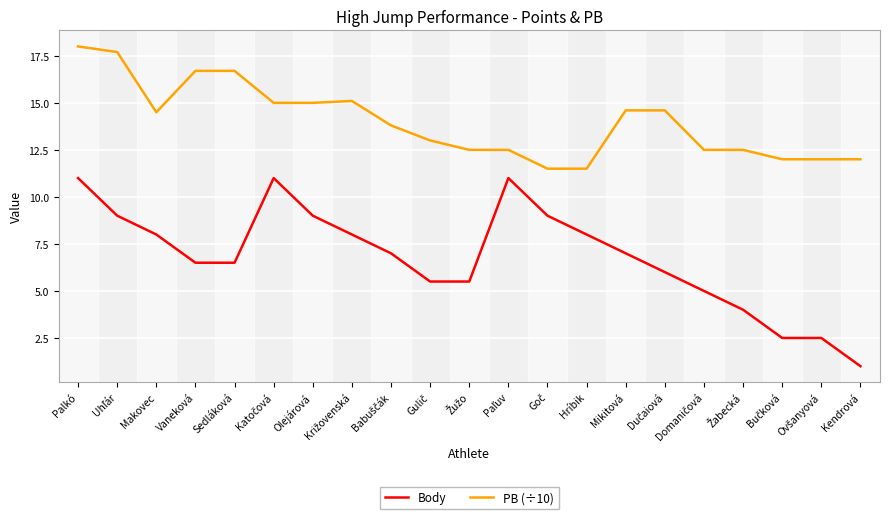

True or false: Body has a value of 11.7 at Mikitová.

False